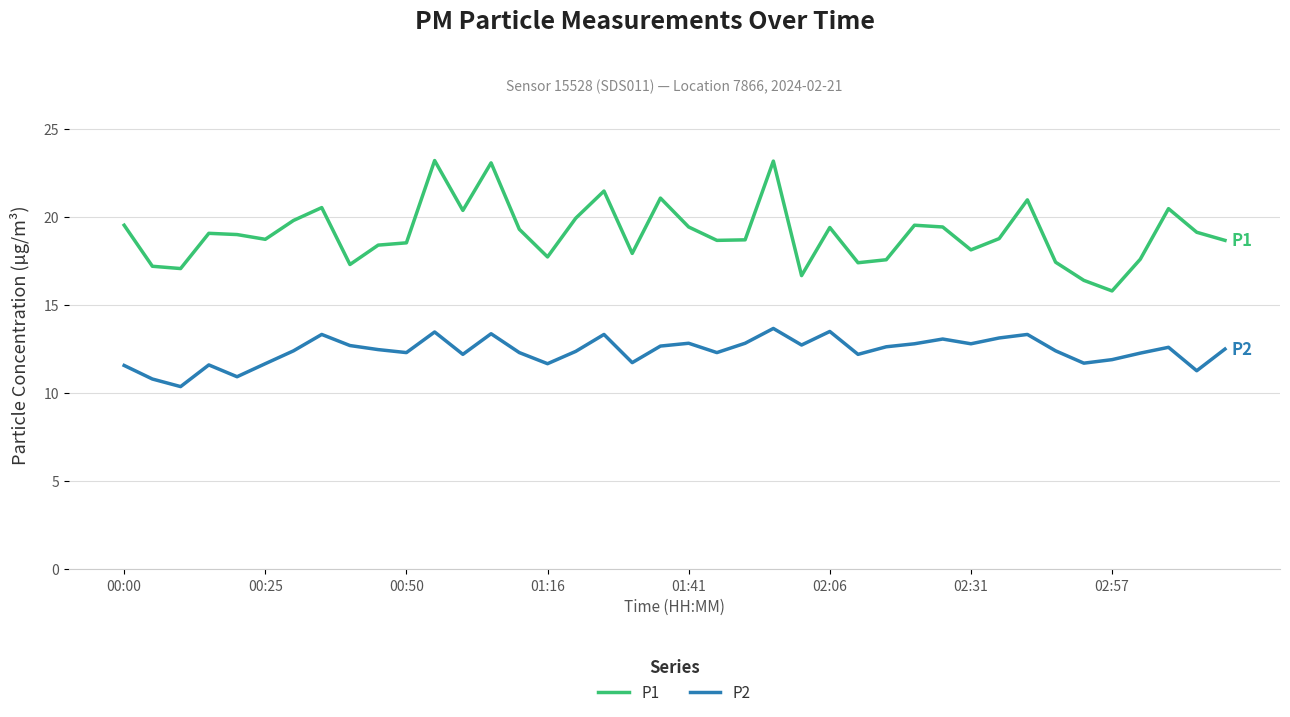

Which series has the largest total across all categories?

P1